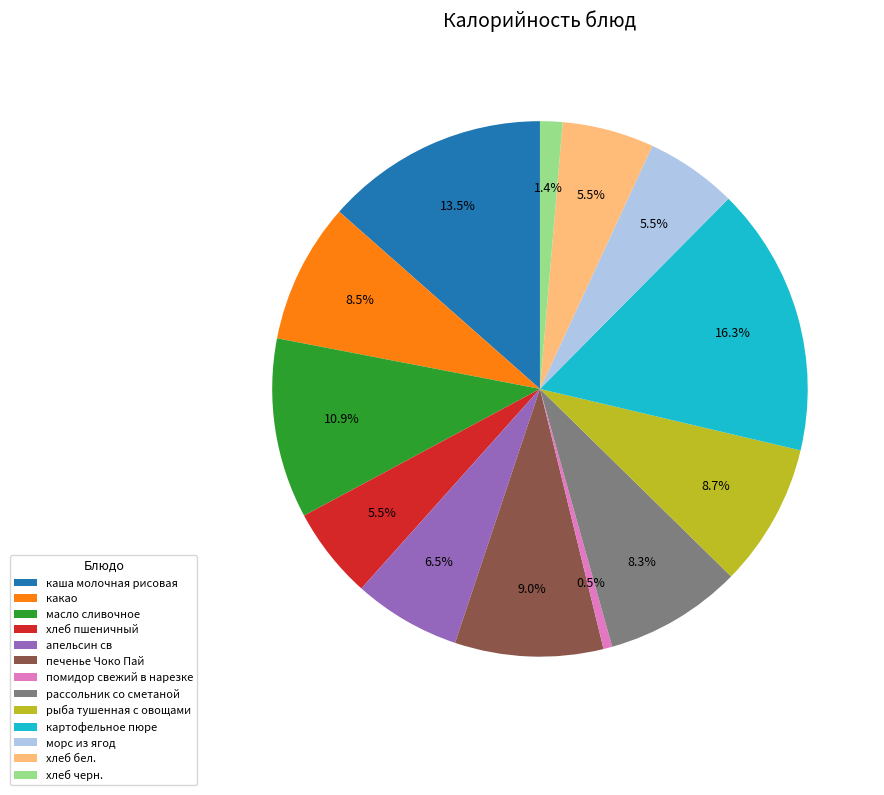

Is it true that апельсин св is 20% of the pie?

False